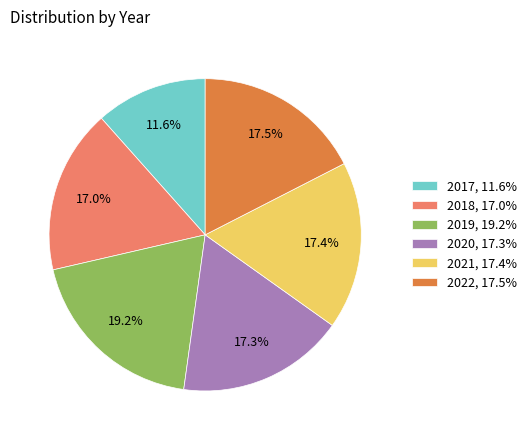

What percentage do 2021 and 2018 together represent?

34.4%